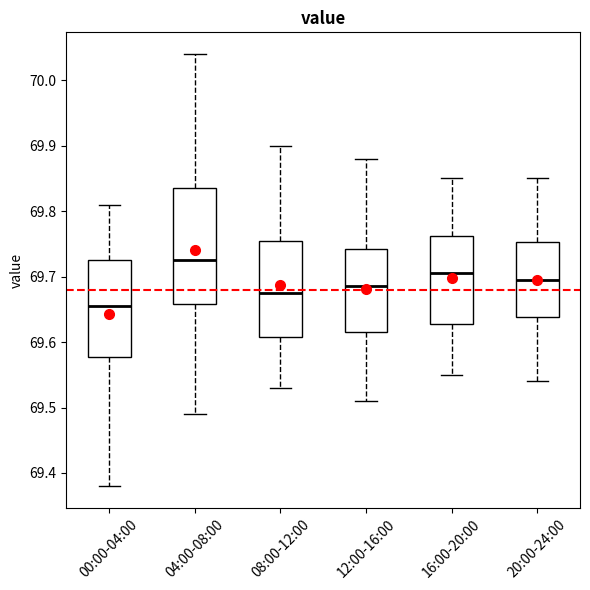

Comparing the boxes themselves (not the whiskers), which one is the tallest?

04:00-08:00